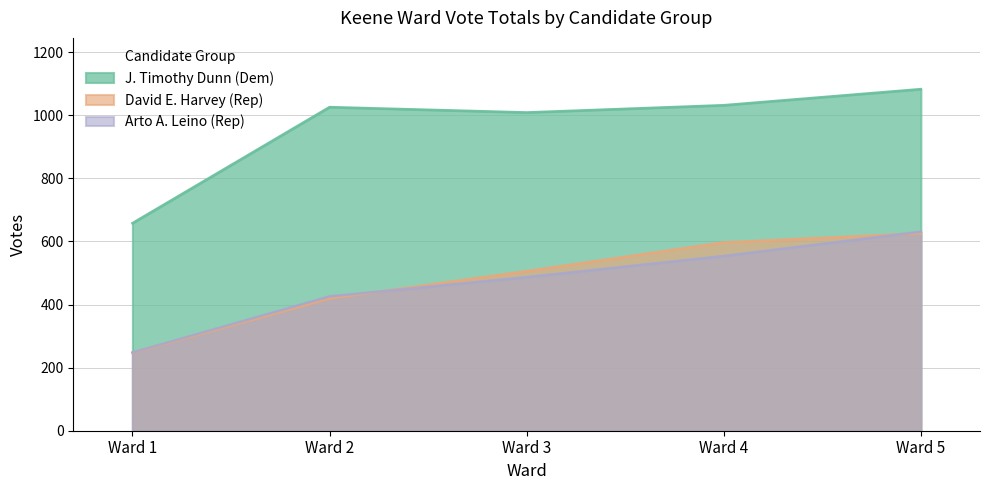

What is the sum of the Arto A. Leino (Rep) values at Ward 1 and Ward 3?

735